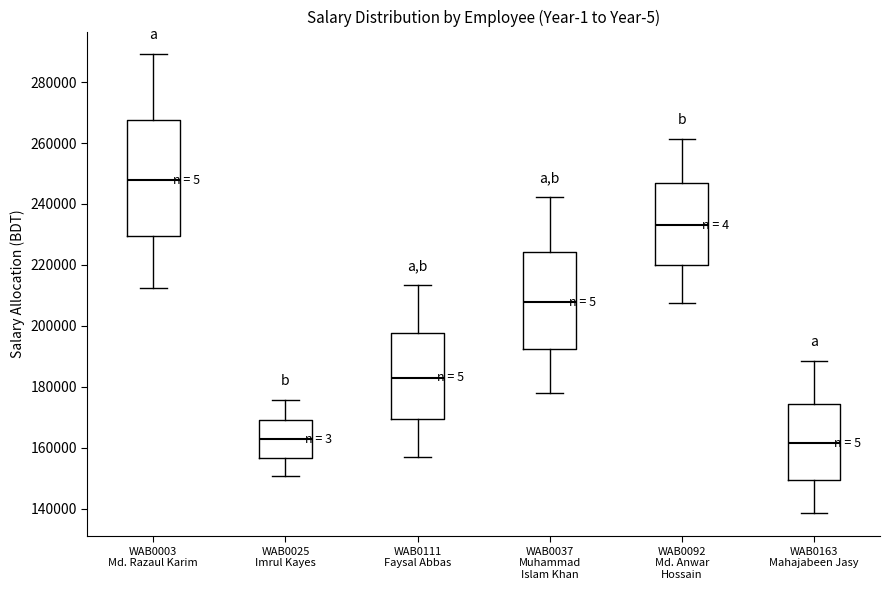

Reading left to right, transcribe this box plot: for each box, give where its median line is, the range the box spans, and where its two whiskers end, as read against the y-axis. The values are not printed on the chart, so give them approximately, as read against the axis.

WAB0003 Md. Razaul Karim: median 248000, box 230000 to 268000, whiskers 212000 to 290000
WAB0025 Imrul Kayes: median 162000, box 156000 to 170000, whiskers 150000 to 176000
WAB0111 Faysal Abbas: median 182000, box 170000 to 198000, whiskers 156000 to 214000
WAB0037 Muhammad Islam Khan: median 208000, box 192000 to 224000, whiskers 178000 to 242000
WAB0092 Md. Anwar Hossain: median 234000, box 220000 to 246000, whiskers 208000 to 262000
WAB0163 Mahajabeen Jasy: median 162000, box 150000 to 174000, whiskers 138000 to 188000